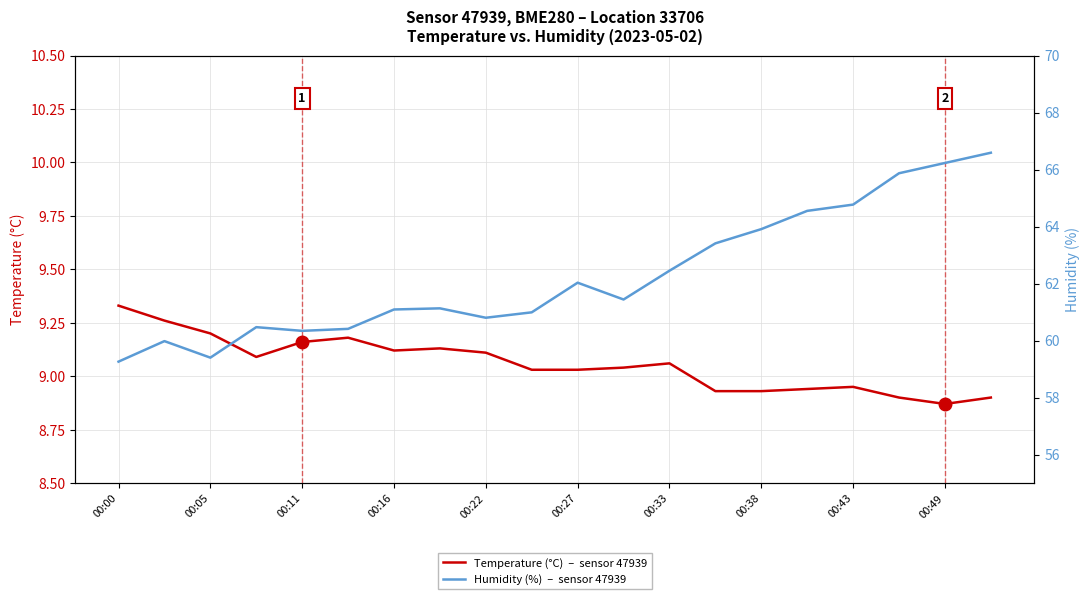

What is the spread (max minus min) of values at 00:11?

51.2